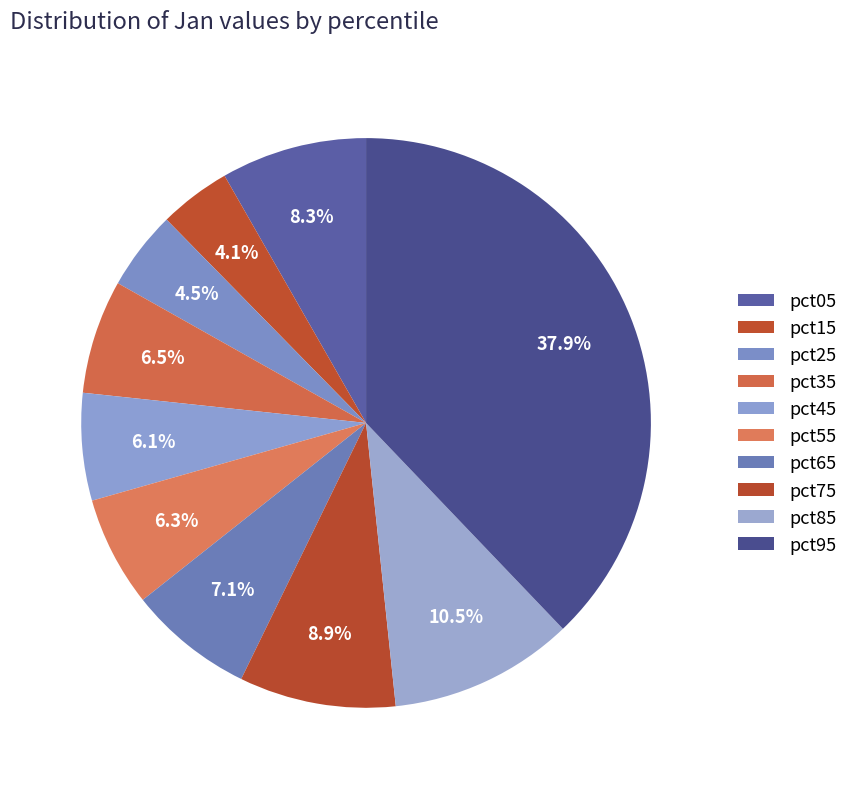

How many segments does this pie chart have?

10